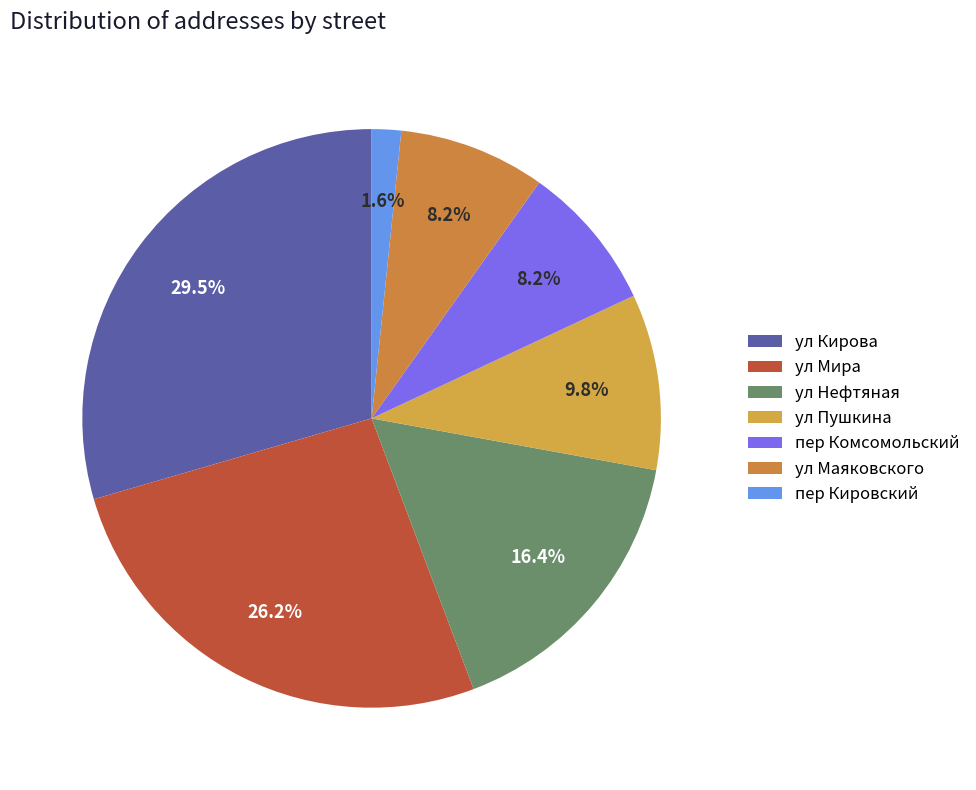

Between ул Нефтяная and пер Кировский, which is larger?

ул Нефтяная